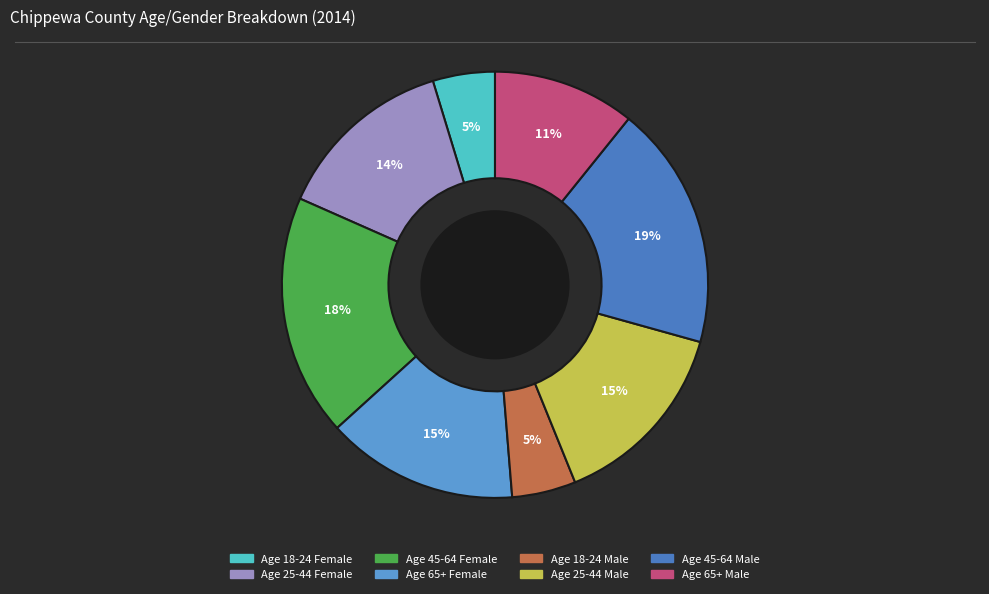

Which has a higher value, Age 65+ Male or Age 25-44 Female?

Age 25-44 Female